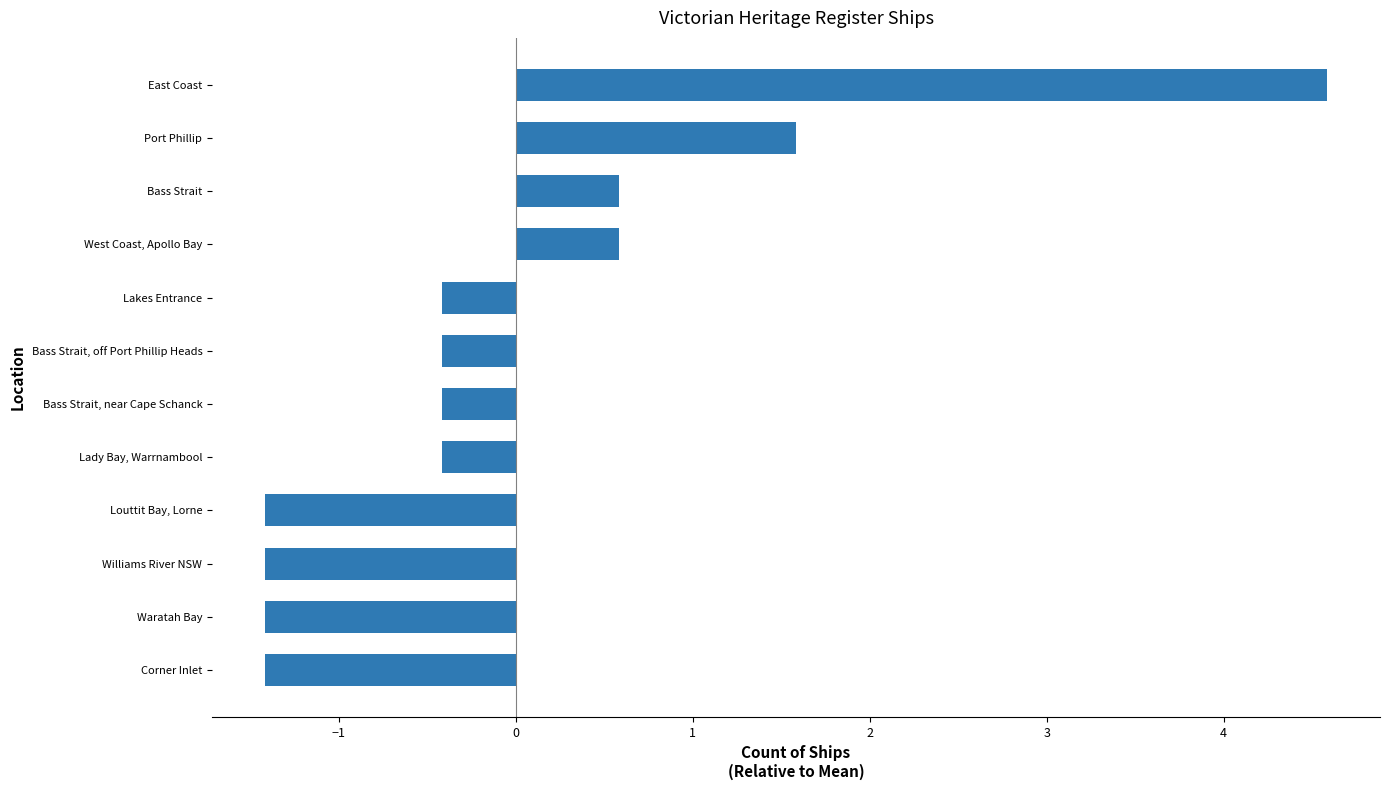

What is the difference between the second highest and second lowest values?

3.0